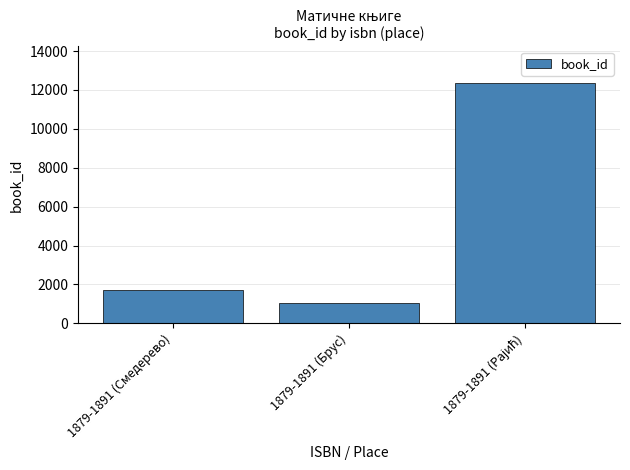

What is the difference between the maximum and second lowest values?

10641